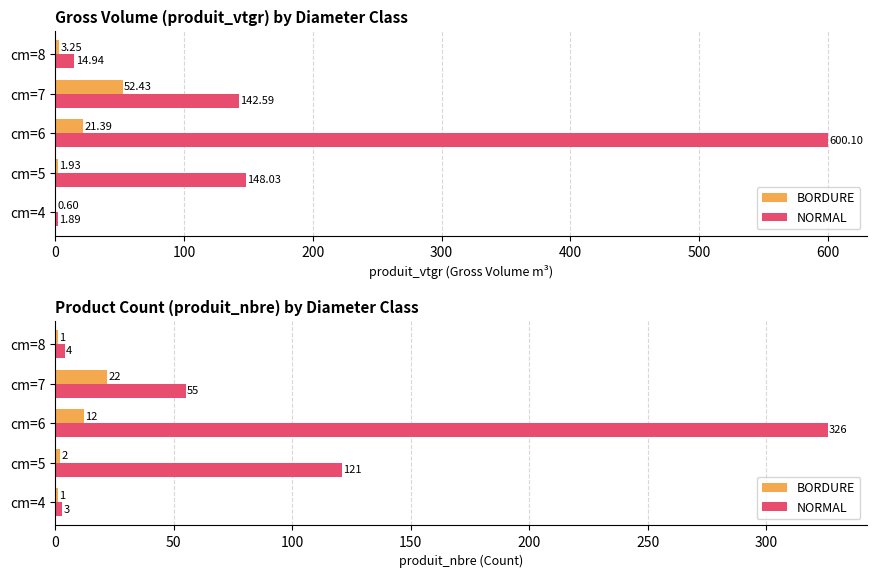

What is the average value of the NORMAL series?

102